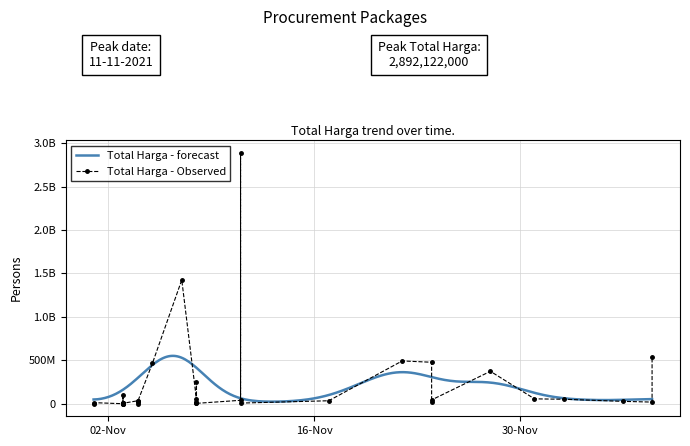

Is it true that the value at 2021-11-28 is 373404000?

True